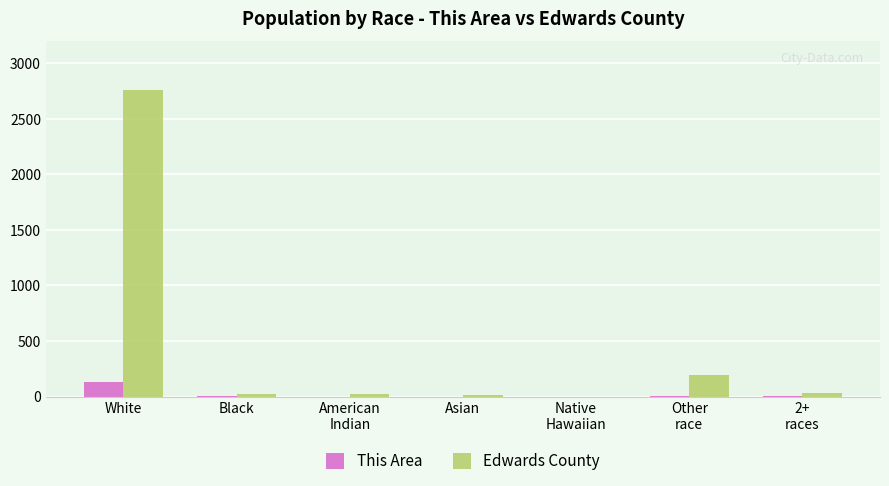

Which category has the highest value in the Edwards County series?

White